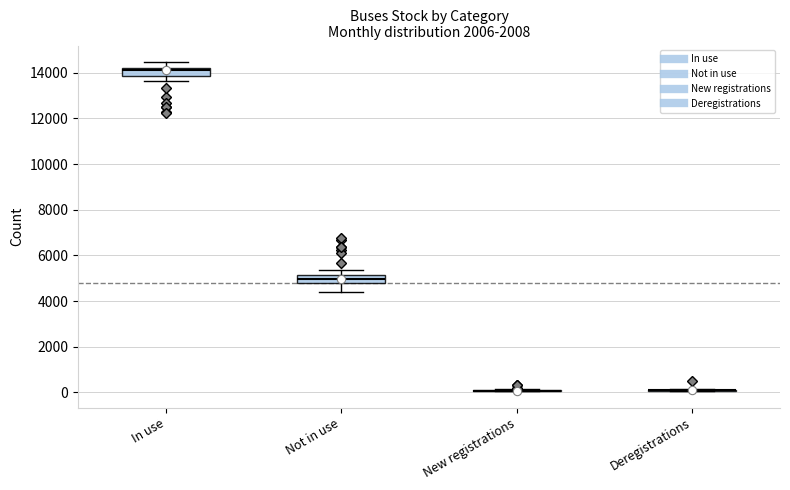

Reading left to right, read every box against the y-axis: the position of its median line, the range the box covers, and the ends of its whiskers. The values are not printed on the chart, so give them approximately, as read against the axis.

In use: median 14200 (just below the box's upper edge), box 13800 to 14200, whiskers 13600 to 14400
Not in use: median 5000, box 4800 to 5200, whiskers 4400 to 5400
New registrations: box collapsed to a line at 0, whiskers 0 to 200
Deregistrations: box collapsed to a line at 0, whiskers 0 to 200